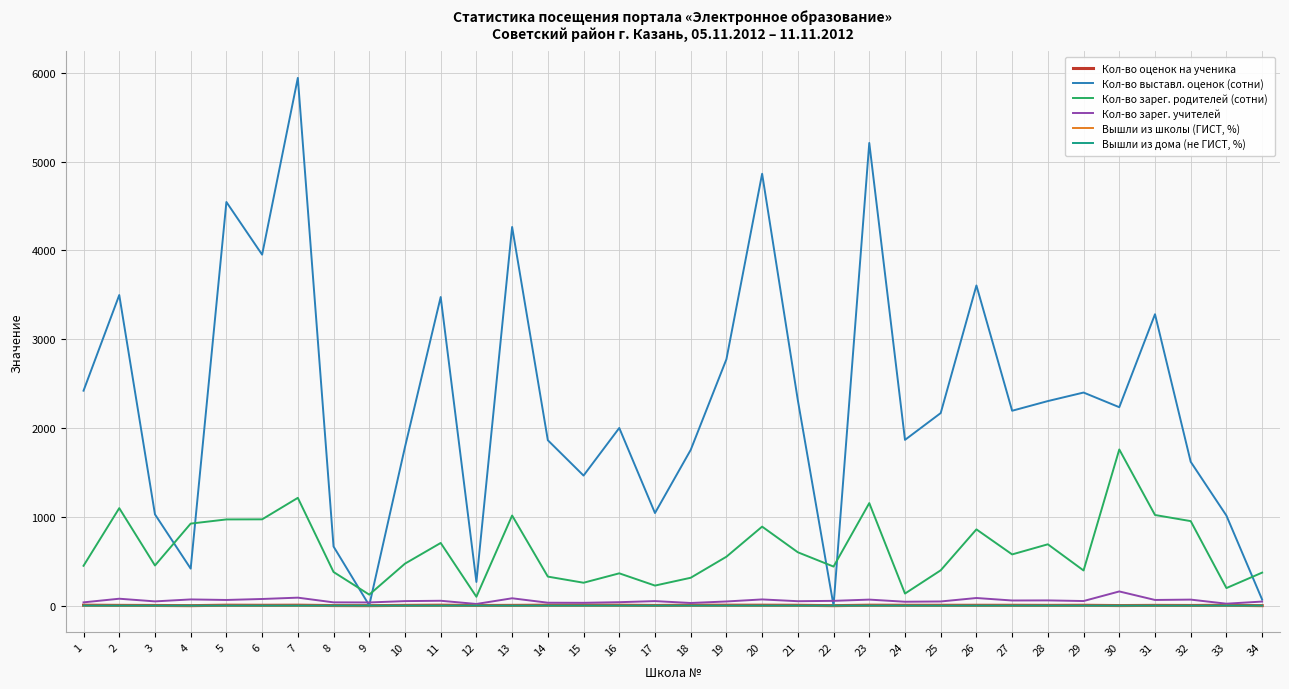

Which series has the largest total across all categories?

Кол-во выставл. оценок (сотни)